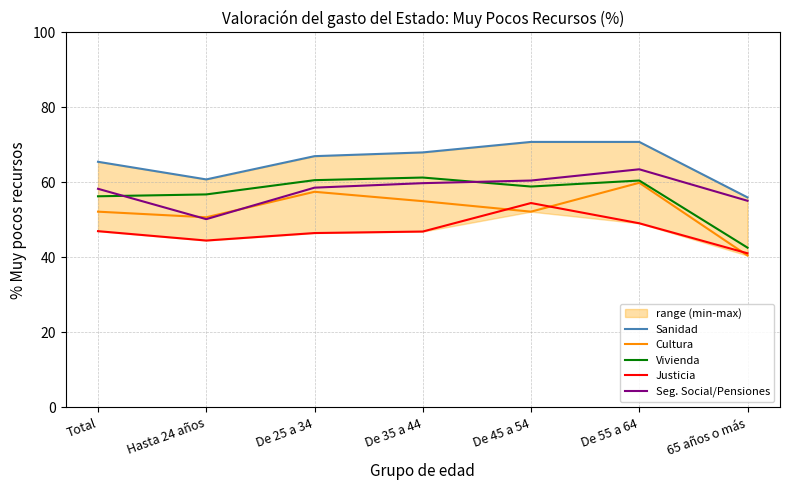

Between De 35 a 44 and De 45 a 54, which series saw the biggest shift?

Justicia